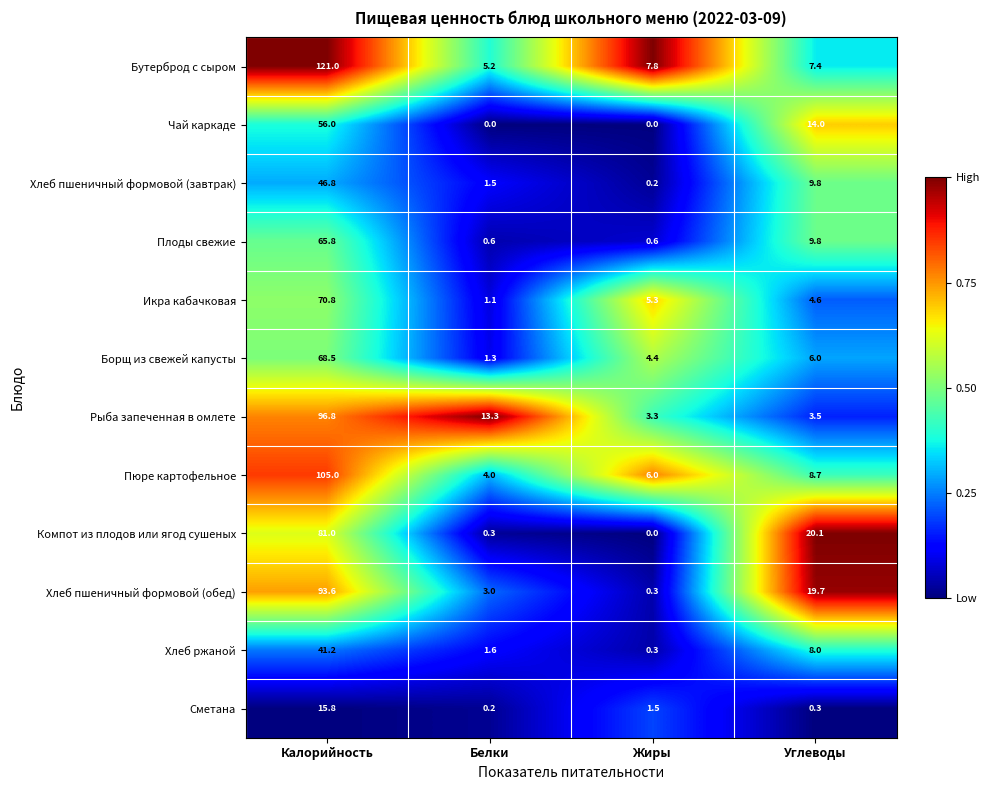

Which category has the lowest value in the Хлеб пшеничный формовой (завтрак) series?

Жиры